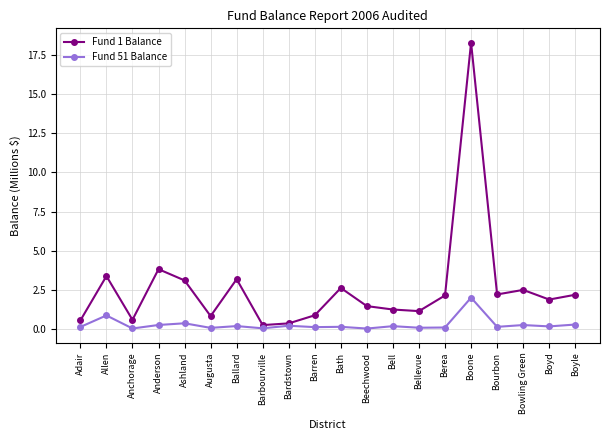

What is the sum of all Fund 1 Balance values?

52.3